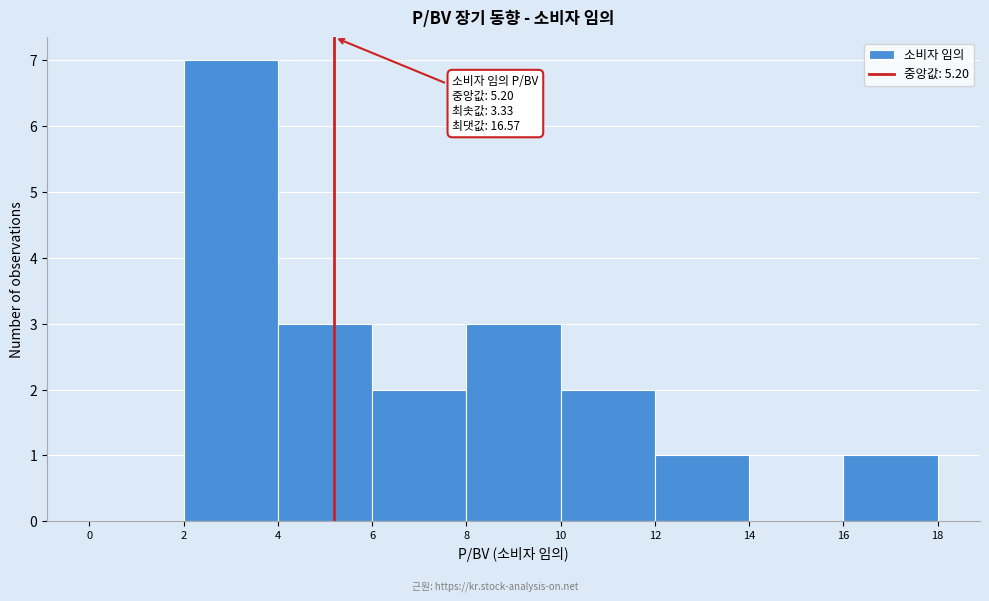

Which range on the x-axis has the tallest bar?

2 to 4